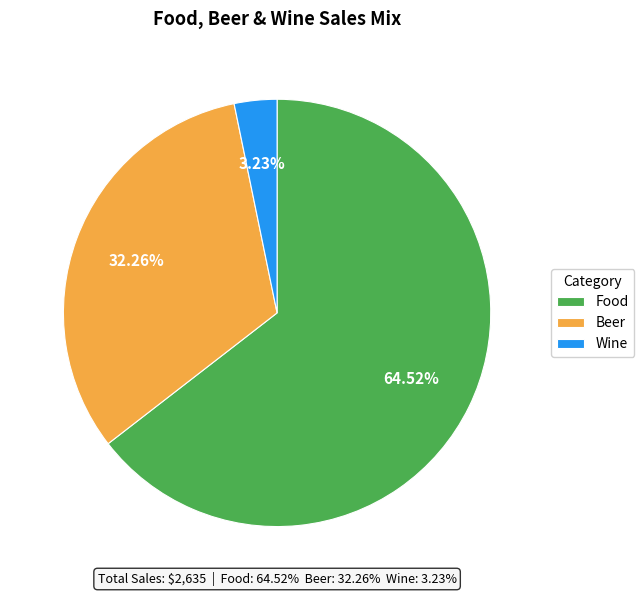

Which category has the smallest portion of the pie?

Wine